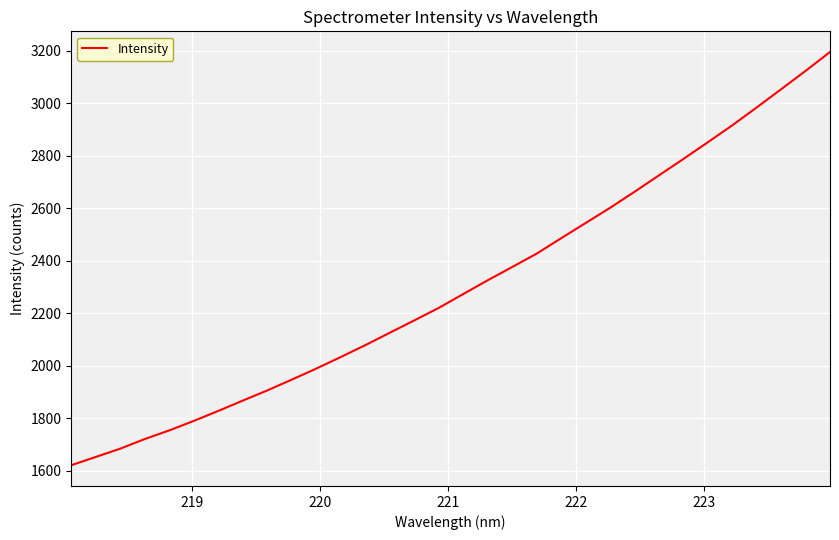

What is the smallest value displayed?

1620.2